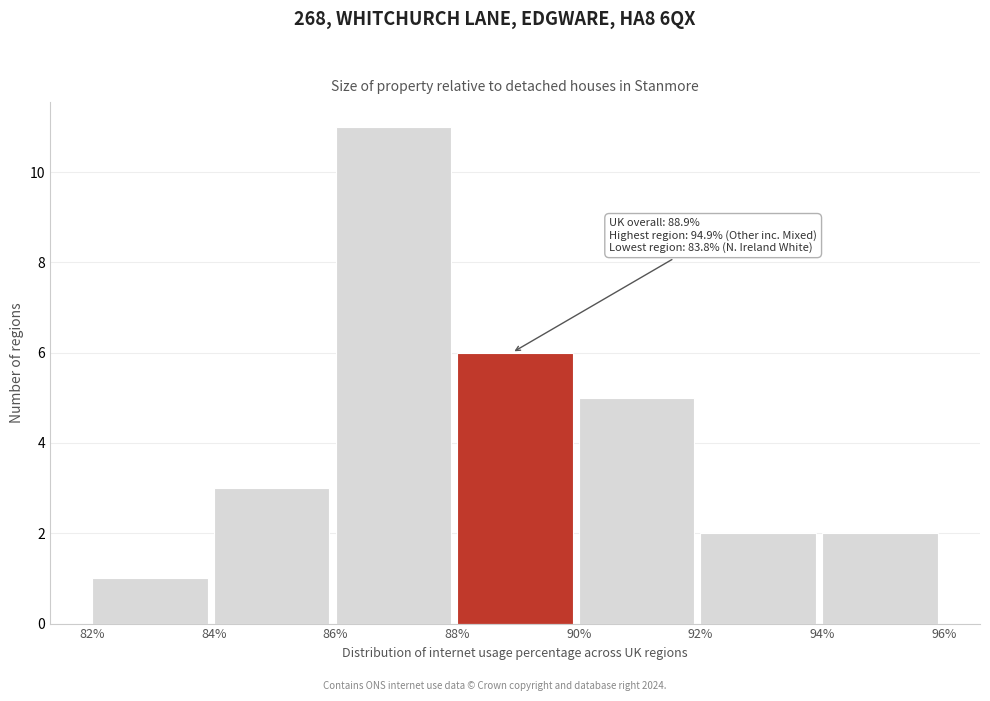

Over which range of the x-axis is the bar tallest?

86% to 88%